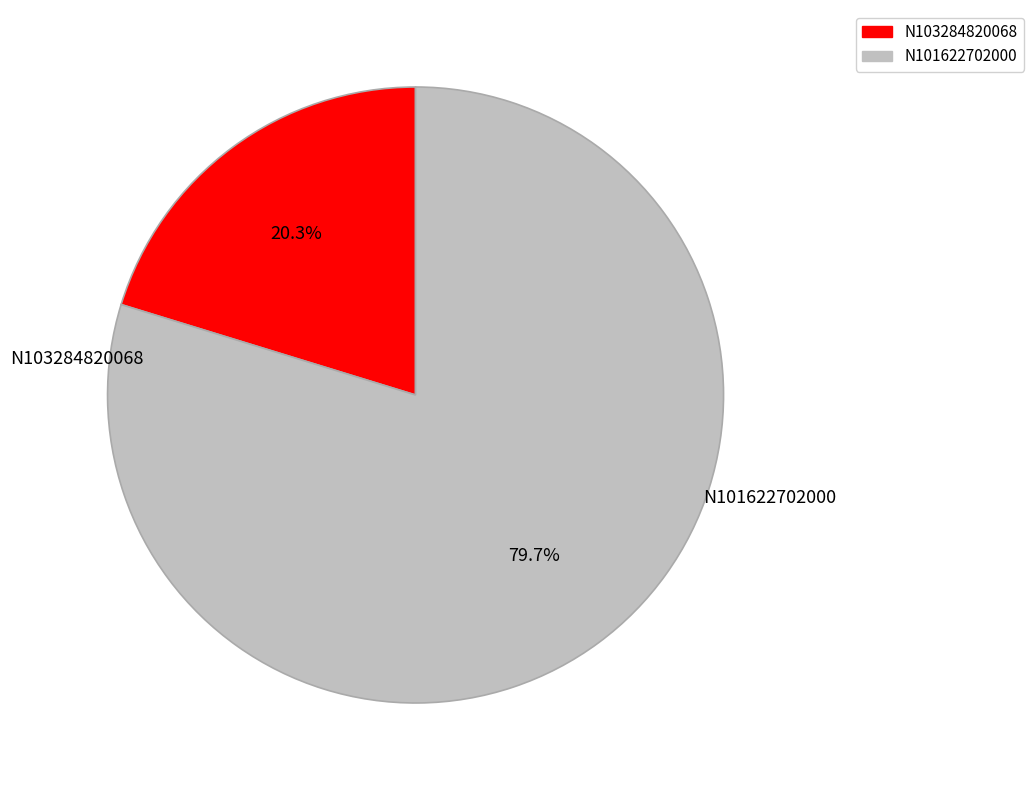

To the nearest percent, what percentage of the pie is N103284820068?

20%